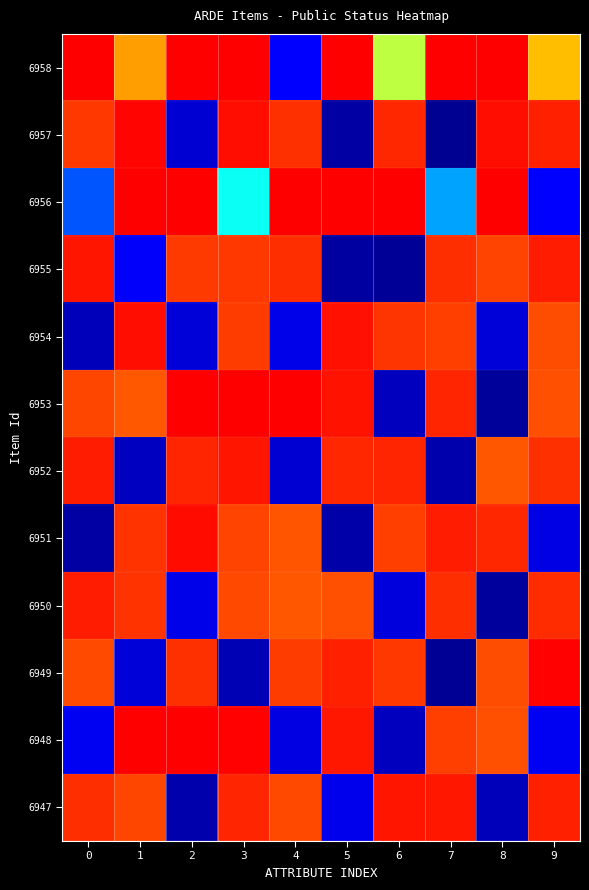

At which category is the sum across all series the highest?

3